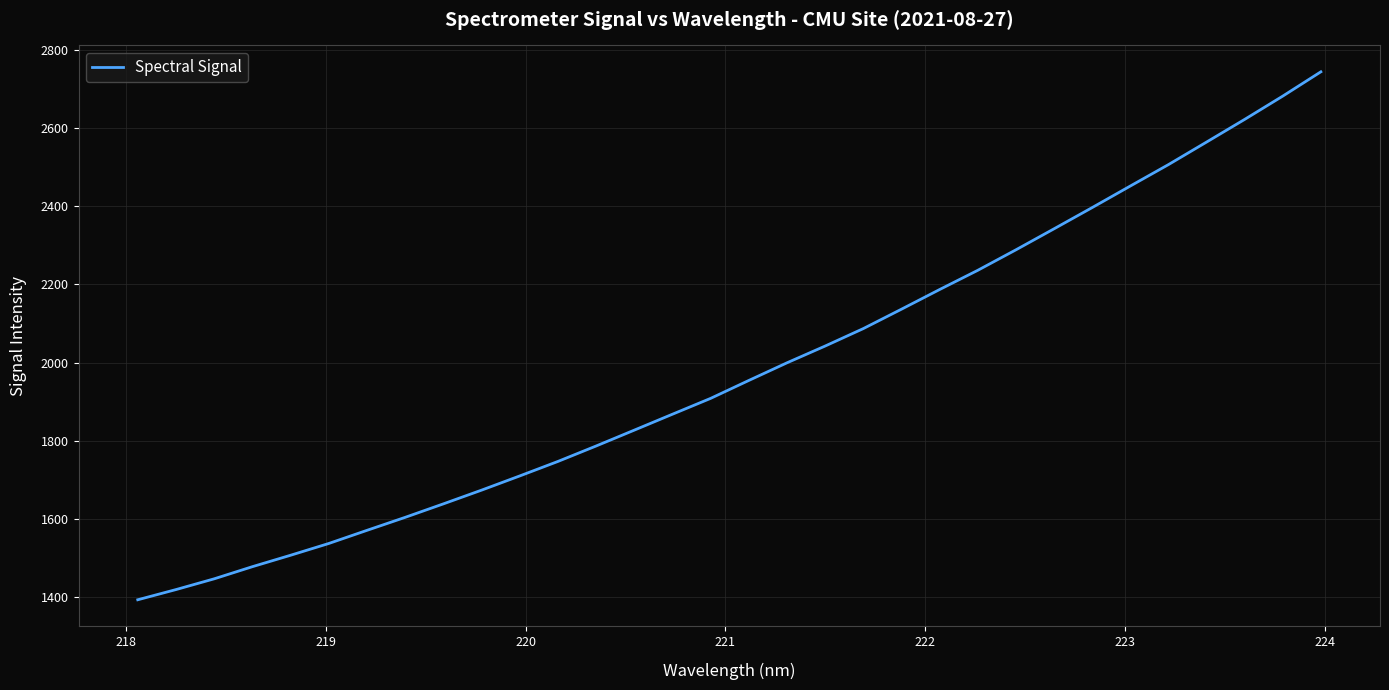

What is the minimum value shown in the chart?

1392.4